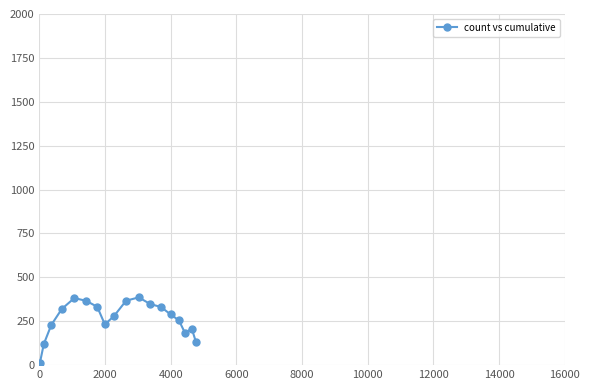

What is the minimum value shown in the chart?

11